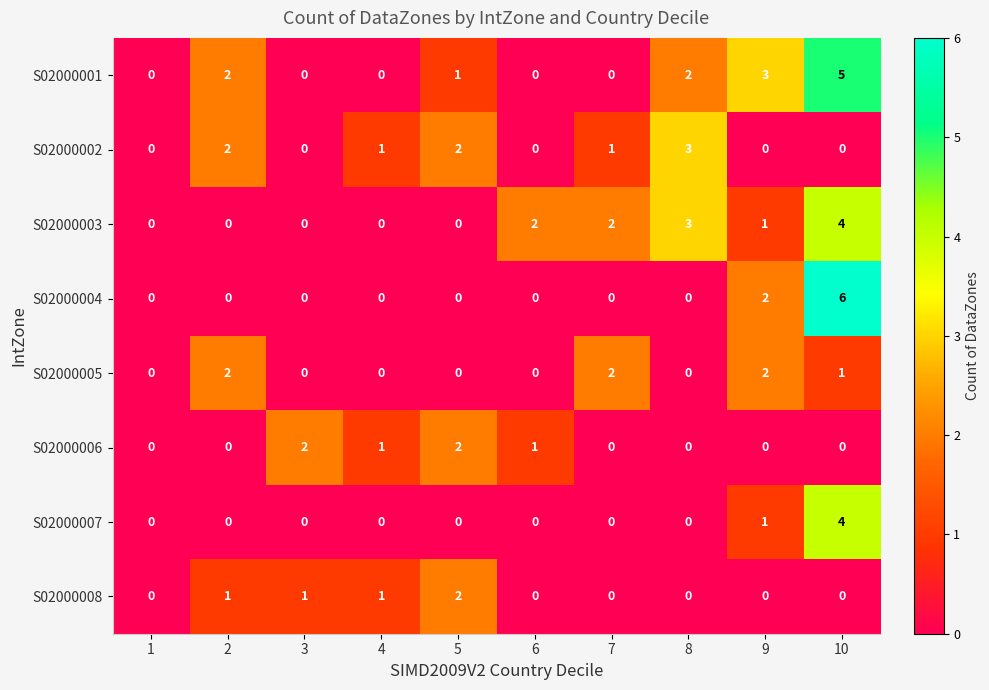

Is the value of S02000005 at 1 greater than the value of S02000004 at 10?

No